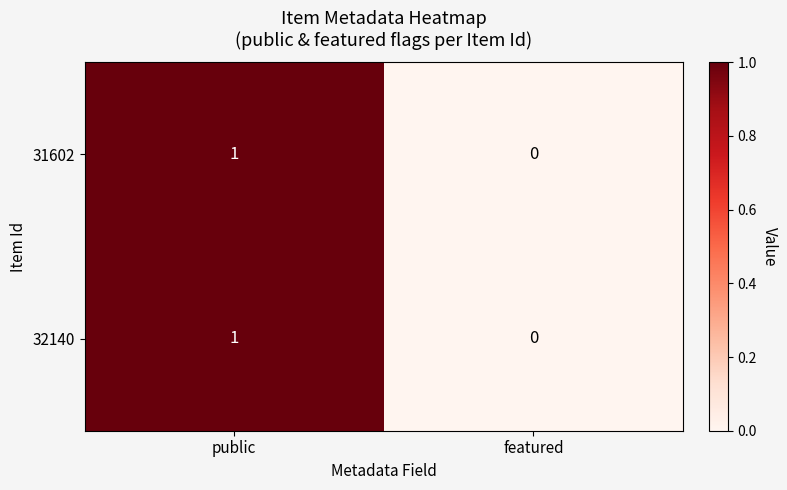

The value of 32140 at featured is 0. True or false?

True